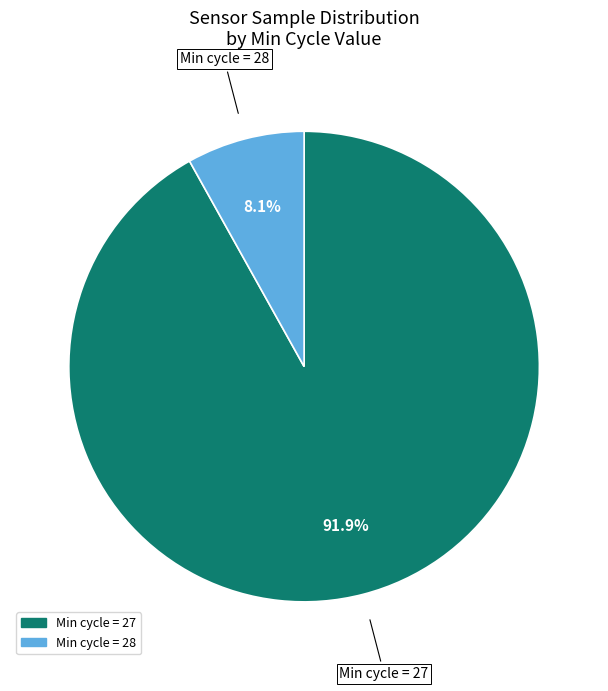

Which category has the biggest portion of the pie?

Min cycle = 27